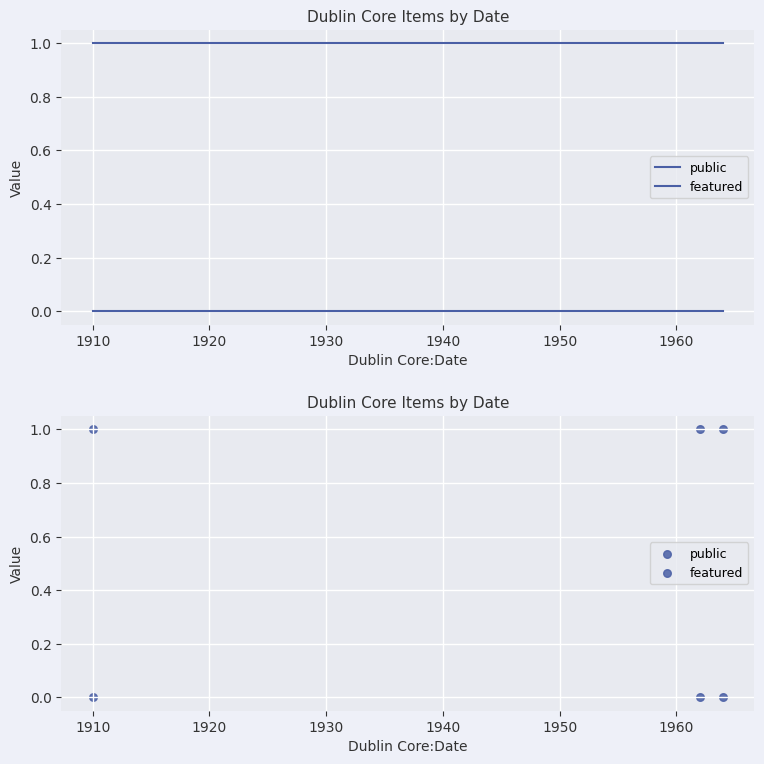

Is the value of public at 1910 greater than the value of featured at 1920?

Yes